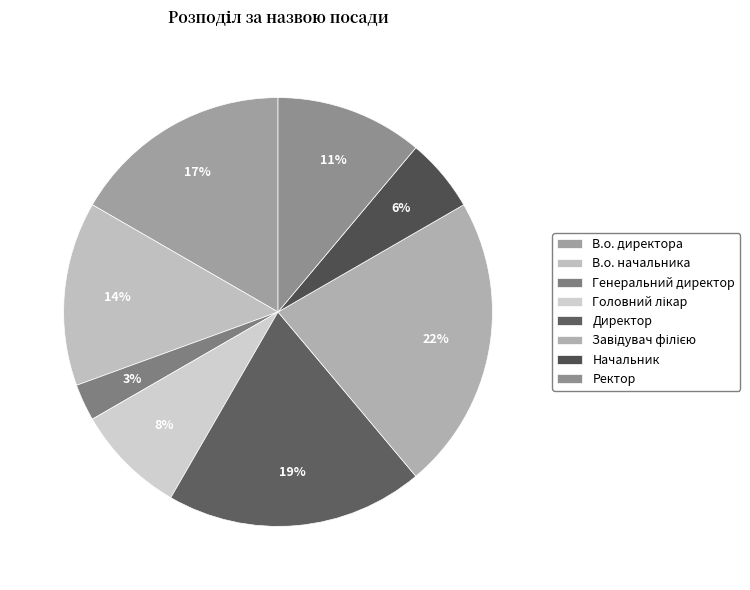

How many slices are in this pie chart?

8